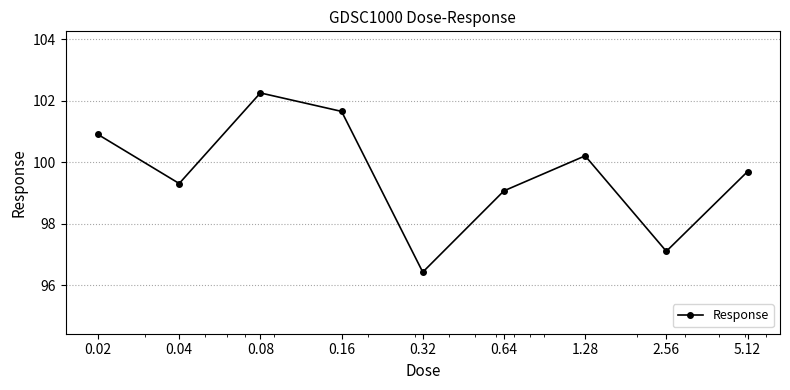

What is the value of the 1st point from the left?

100.9